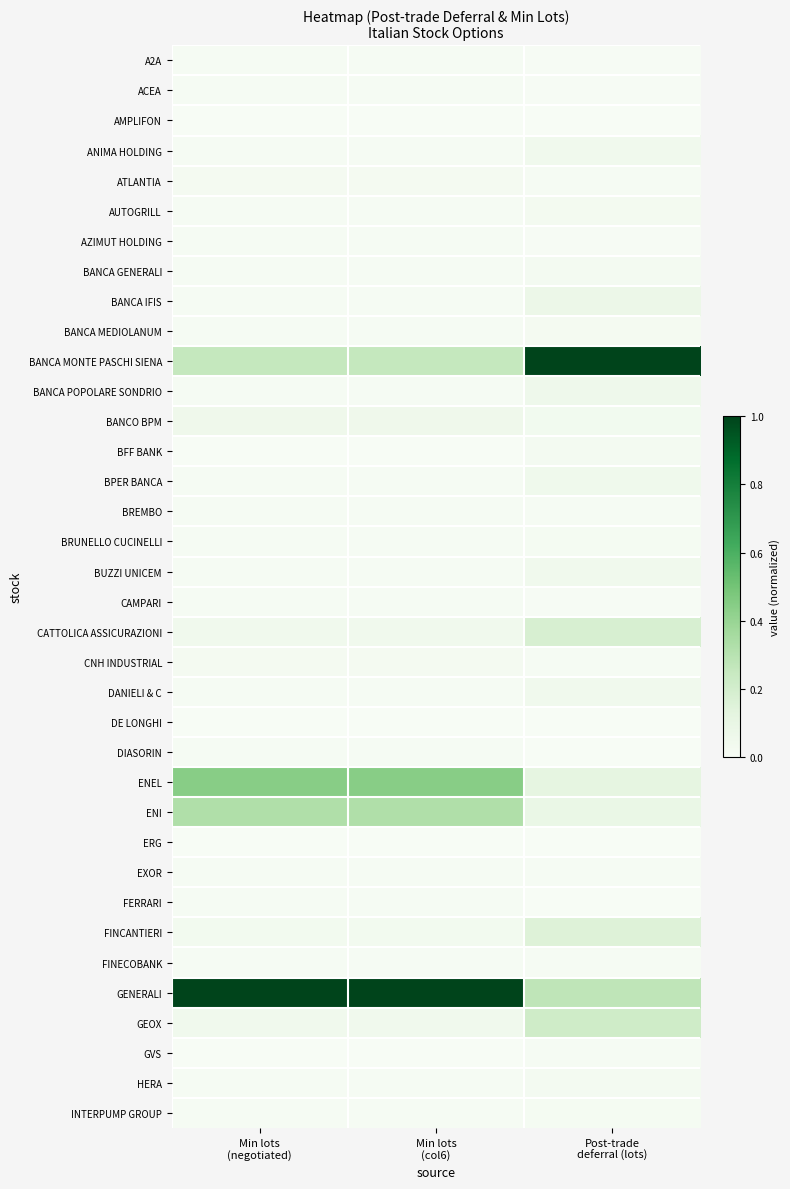

Reading right to left, what are all the values shown in this chart?

A2A: Post-trade
deferral (lots)=0.0	Min lots
(col6)=0.0	Min lots
(negotiated)=0.0
ACEA: Post-trade
deferral (lots)=0.0	Min lots
(col6)=0.0	Min lots
(negotiated)=0.0
AMPLIFON: Post-trade
deferral (lots)=0.0	Min lots
(col6)=0.0	Min lots
(negotiated)=0.0
ANIMA HOLDING: Post-trade
deferral (lots)=0.0	Min lots
(col6)=0.0	Min lots
(negotiated)=0.0
ATLANTIA: Post-trade
deferral (lots)=0.0	Min lots
(col6)=0.0	Min lots
(negotiated)=0.0
AUTOGRILL: Post-trade
deferral (lots)=0.0	Min lots
(col6)=0.0	Min lots
(negotiated)=0.0
AZIMUT HOLDING: Post-trade
deferral (lots)=0.0	Min lots
(col6)=0.0	Min lots
(negotiated)=0.0
BANCA GENERALI: Post-trade
deferral (lots)=0.0	Min lots
(col6)=0.0	Min lots
(negotiated)=0.0
BANCA IFIS: Post-trade
deferral (lots)=0.1	Min lots
(col6)=0.0	Min lots
(negotiated)=0.0
BANCA MEDIOLANUM: Post-trade
deferral (lots)=0.0	Min lots
(col6)=0.0	Min lots
(negotiated)=0.0
BANCA MONTE PASCHI SIENA: Post-trade
deferral (lots)=1.0	Min lots
(col6)=0.3	Min lots
(negotiated)=0.3
BANCA POPOLARE SONDRIO: Post-trade
deferral (lots)=0.1	Min lots
(col6)=0.0	Min lots
(negotiated)=0.0
BANCO BPM: Post-trade
deferral (lots)=0.0	Min lots
(col6)=0.1	Min lots
(negotiated)=0.1
BFF BANK: Post-trade
deferral (lots)=0.0	Min lots
(col6)=0.0	Min lots
(negotiated)=0.0
BPER BANCA: Post-trade
deferral (lots)=0.1	Min lots
(col6)=0.0	Min lots
(negotiated)=0.0
BREMBO: Post-trade
deferral (lots)=0.0	Min lots
(col6)=0.0	Min lots
(negotiated)=0.0
BRUNELLO CUCINELLI: Post-trade
deferral (lots)=0.0	Min lots
(col6)=0.0	Min lots
(negotiated)=0.0
BUZZI UNICEM: Post-trade
deferral (lots)=0.0	Min lots
(col6)=0.0	Min lots
(negotiated)=0.0
CAMPARI: Post-trade
deferral (lots)=0.0	Min lots
(col6)=0.0	Min lots
(negotiated)=0.0
CATTOLICA ASSICURAZIONI: Post-trade
deferral (lots)=0.2	Min lots
(col6)=0.0	Min lots
(negotiated)=0.0
CNH INDUSTRIAL: Post-trade
deferral (lots)=0.0	Min lots
(col6)=0.0	Min lots
(negotiated)=0.0
DANIELI & C: Post-trade
deferral (lots)=0.0	Min lots
(col6)=0.0	Min lots
(negotiated)=0.0
DE LONGHI: Post-trade
deferral (lots)=0.0	Min lots
(col6)=0.0	Min lots
(negotiated)=0.0
DIASORIN: Post-trade
deferral (lots)=0.0	Min lots
(col6)=0.0	Min lots
(negotiated)=0.0
ENEL: Post-trade
deferral (lots)=0.1	Min lots
(col6)=0.4	Min lots
(negotiated)=0.4
ENI: Post-trade
deferral (lots)=0.1	Min lots
(col6)=0.3	Min lots
(negotiated)=0.3
ERG: Post-trade
deferral (lots)=0.0	Min lots
(col6)=0.0	Min lots
(negotiated)=0.0
EXOR: Post-trade
deferral (lots)=0.0	Min lots
(col6)=0.0	Min lots
(negotiated)=0.0
FERRARI: Post-trade
deferral (lots)=0.0	Min lots
(col6)=0.0	Min lots
(negotiated)=0.0
FINCANTIERI: Post-trade
deferral (lots)=0.2	Min lots
(col6)=0.0	Min lots
(negotiated)=0.0
FINECOBANK: Post-trade
deferral (lots)=0.0	Min lots
(col6)=0.0	Min lots
(negotiated)=0.0
GENERALI: Post-trade
deferral (lots)=0.3	Min lots
(col6)=1.0	Min lots
(negotiated)=1.0
GEOX: Post-trade
deferral (lots)=0.2	Min lots
(col6)=0.0	Min lots
(negotiated)=0.0
GVS: Post-trade
deferral (lots)=0.0	Min lots
(col6)=0.0	Min lots
(negotiated)=0.0
HERA: Post-trade
deferral (lots)=0.0	Min lots
(col6)=0.0	Min lots
(negotiated)=0.0
INTERPUMP GROUP: Post-trade
deferral (lots)=0.0	Min lots
(col6)=0.0	Min lots
(negotiated)=0.0